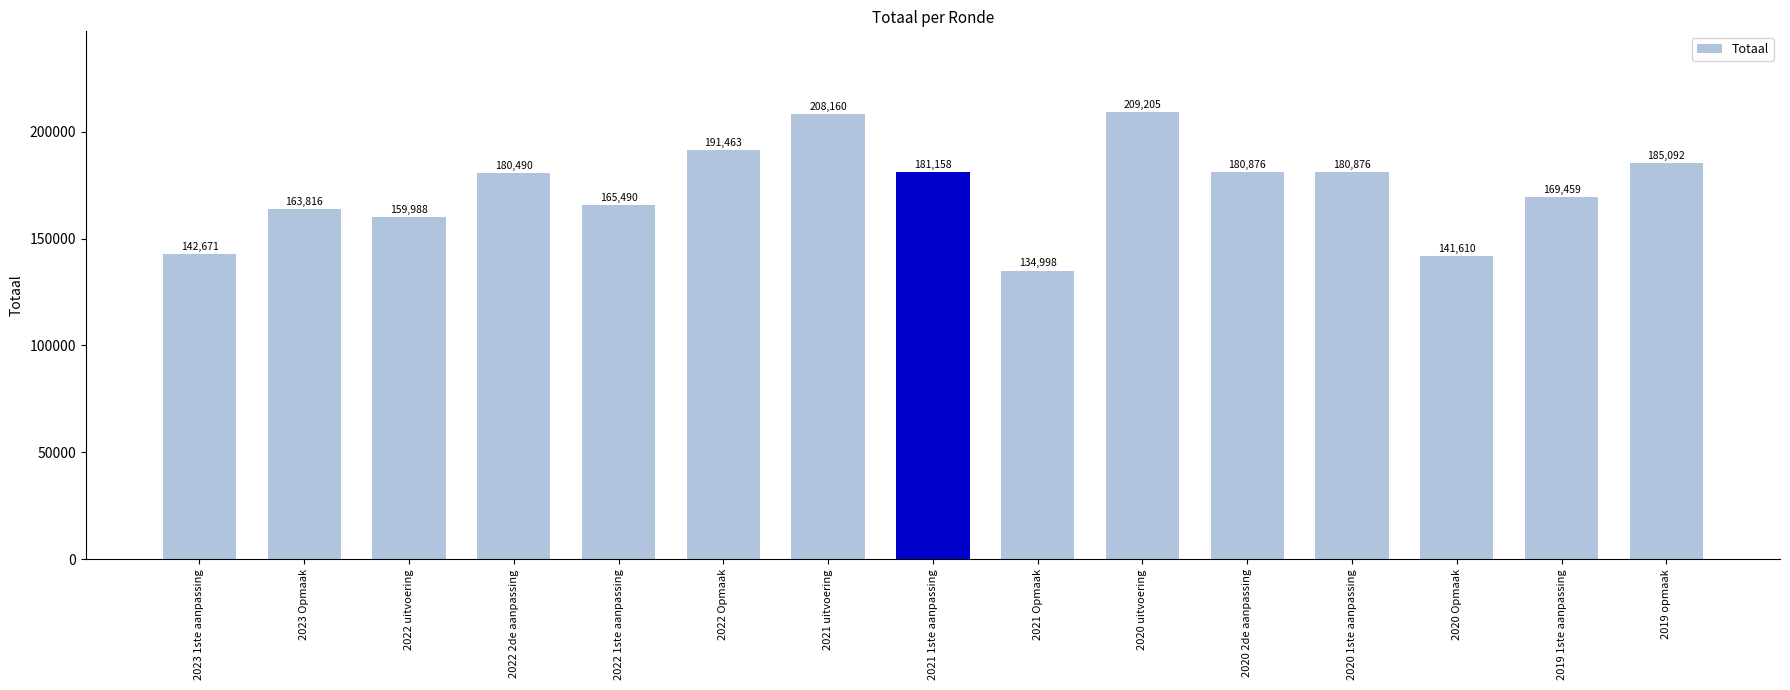

What is the change in value from 2022 uitvoering to 2022 1ste aanpassing?

+5502